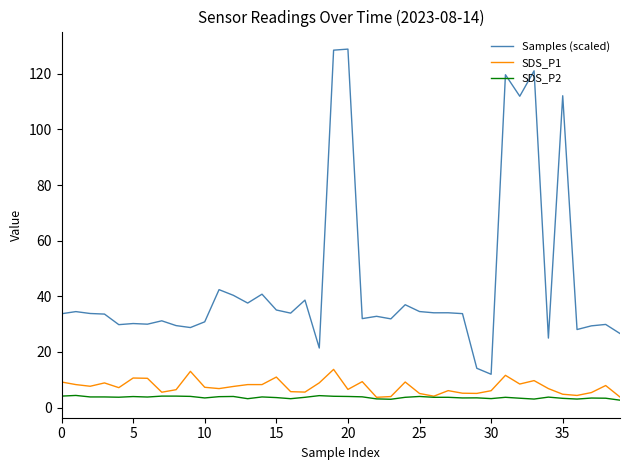

Which series has the largest total across all categories?

Samples (scaled)